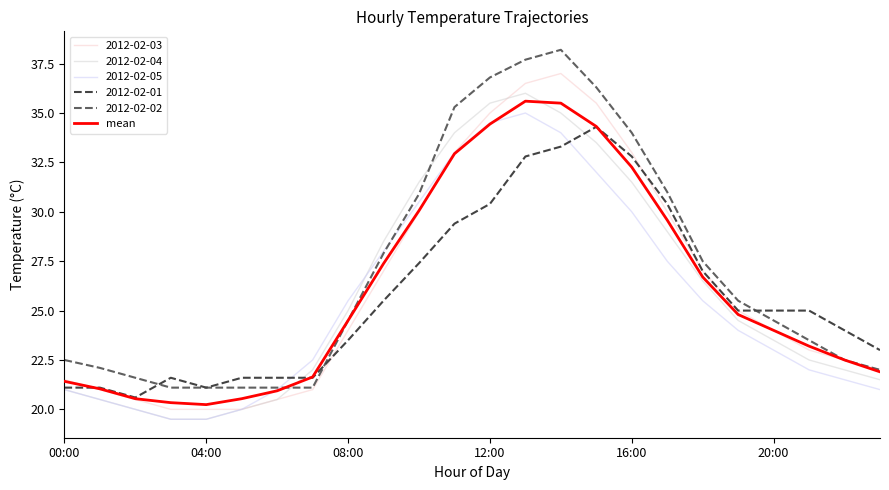

Which series has the largest range (max minus min)?

2012-02-02